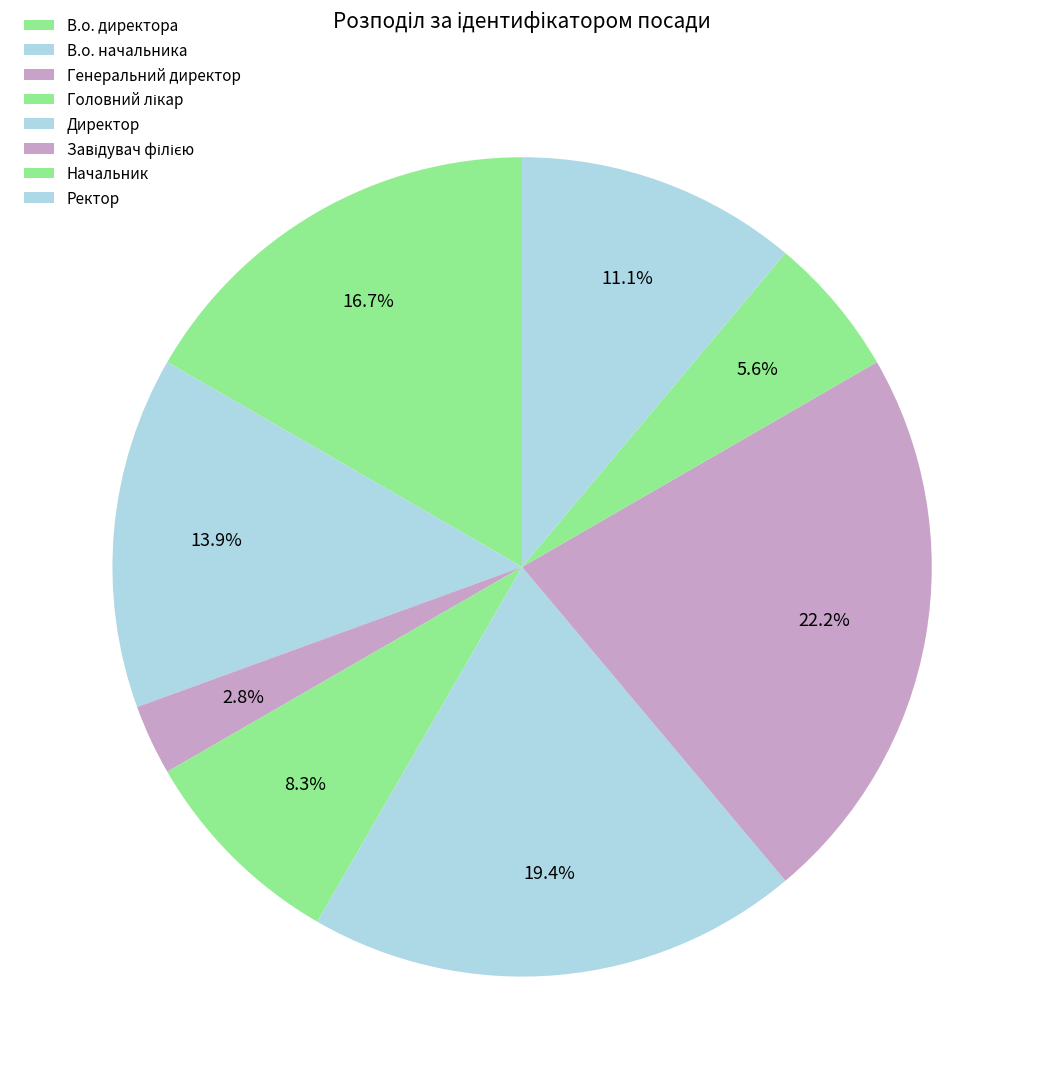

Count the number of slices in the pie.

8